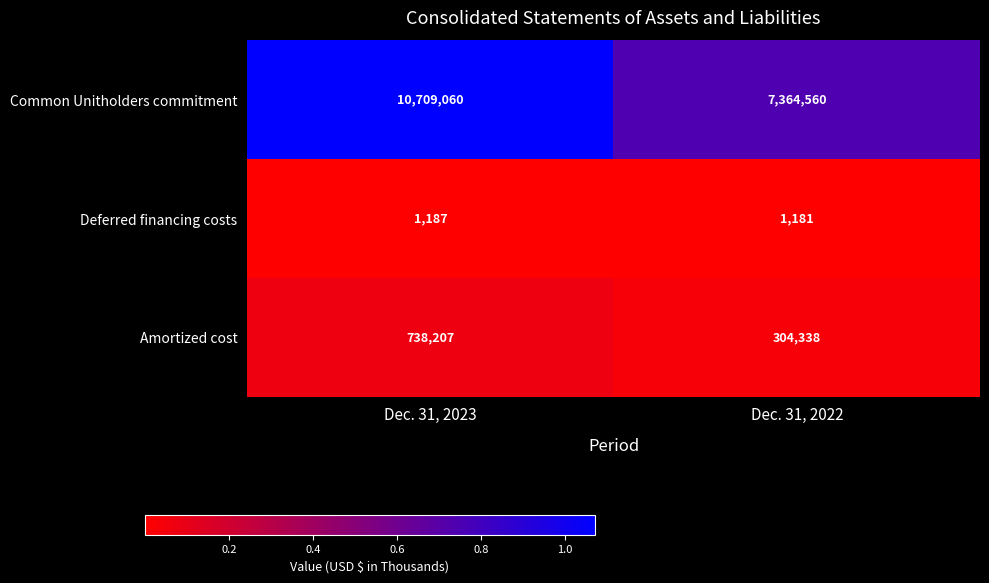

How many distinct data groups are displayed?

3